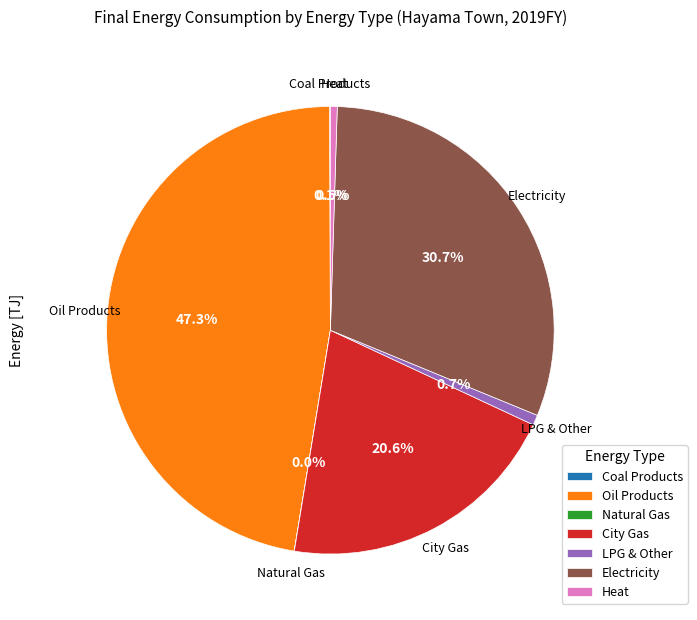

True or false: Oil Products accounts for 55% of the total.

False